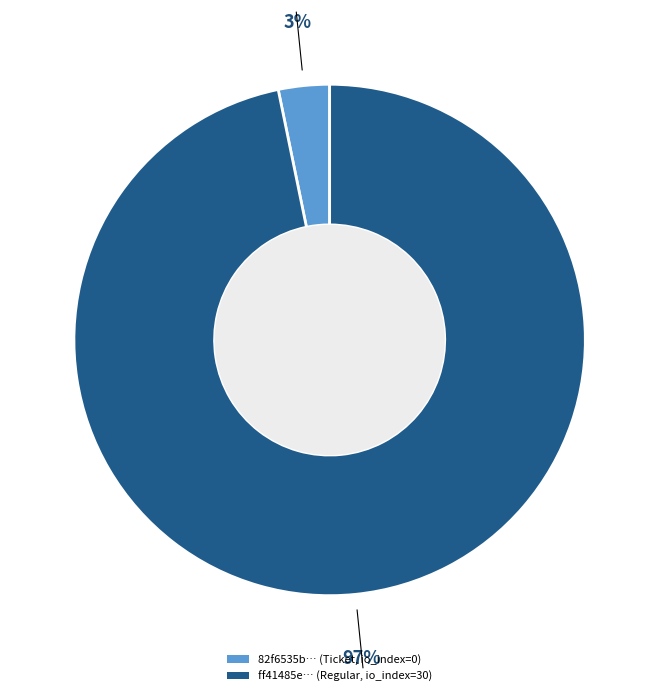

Is there a majority slice in this chart?

Yes